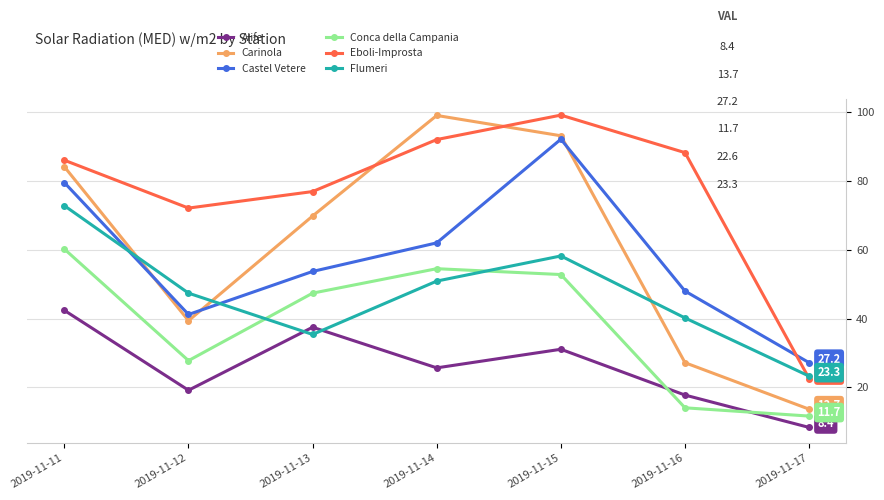

What is the difference between the maximum and minimum values in the Flumeri series?

49.5